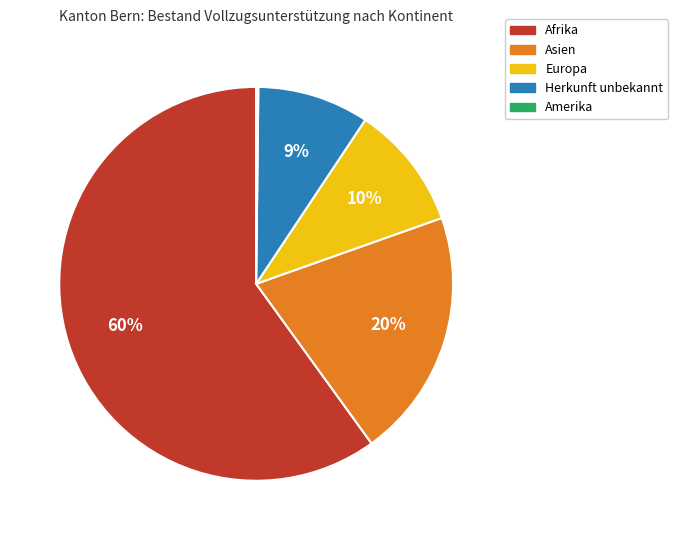

Does Asien account for over 50% of the chart?

No